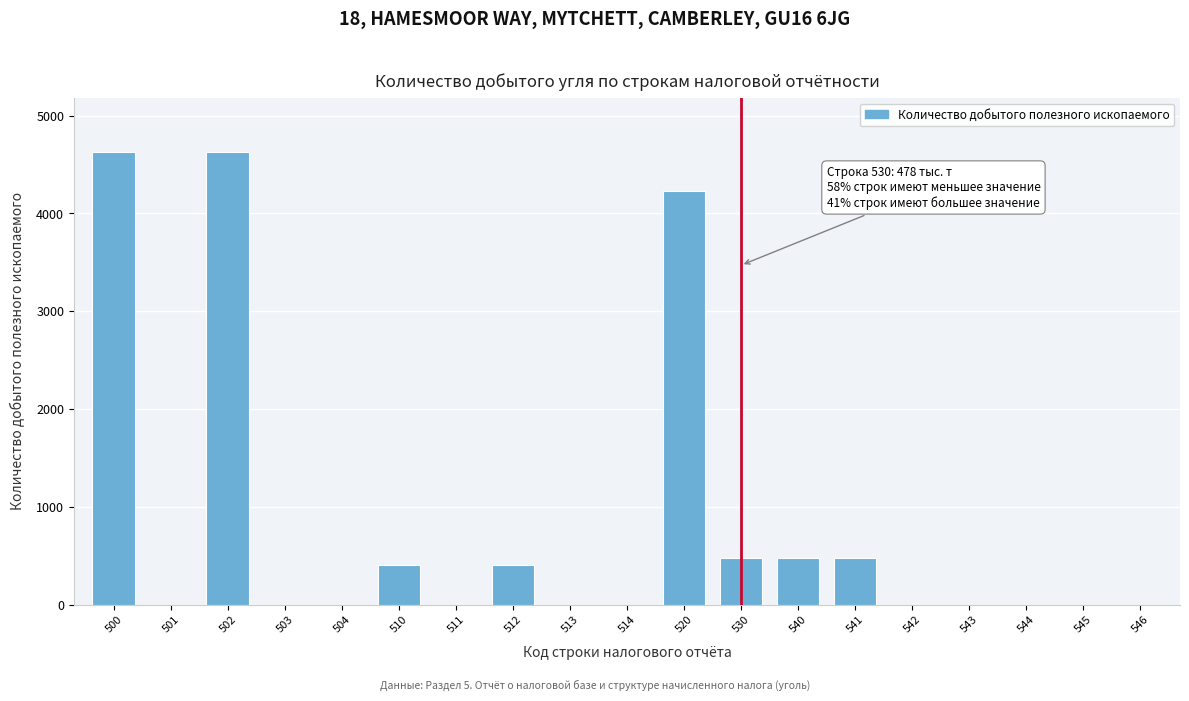

Reading left to right, what are all the values shown in this chart?

500=4627	501=0	502=4627	503=0	504=0	510=402	511=0	512=402	513=0	514=0	520=4226	530=478	540=478	541=478	542=0	543=0	544=0	545=0	546=0